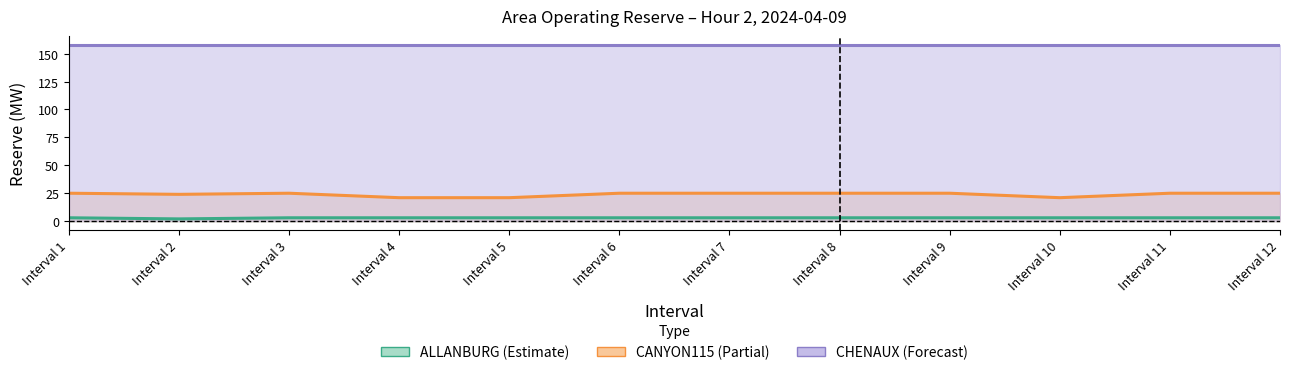

True or false: ALLANBURG (Scheduled) and CHENAUX (Scheduled) intersect in this chart.

False